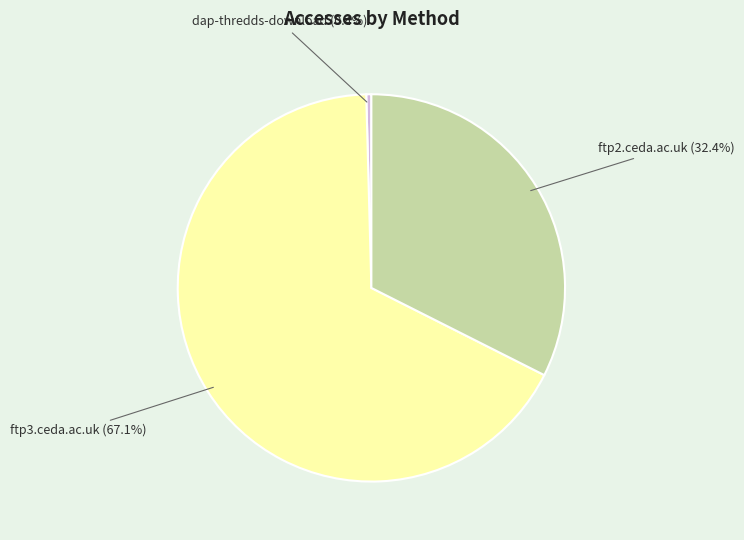

Is there any slice that represents more than half of the pie?

Yes